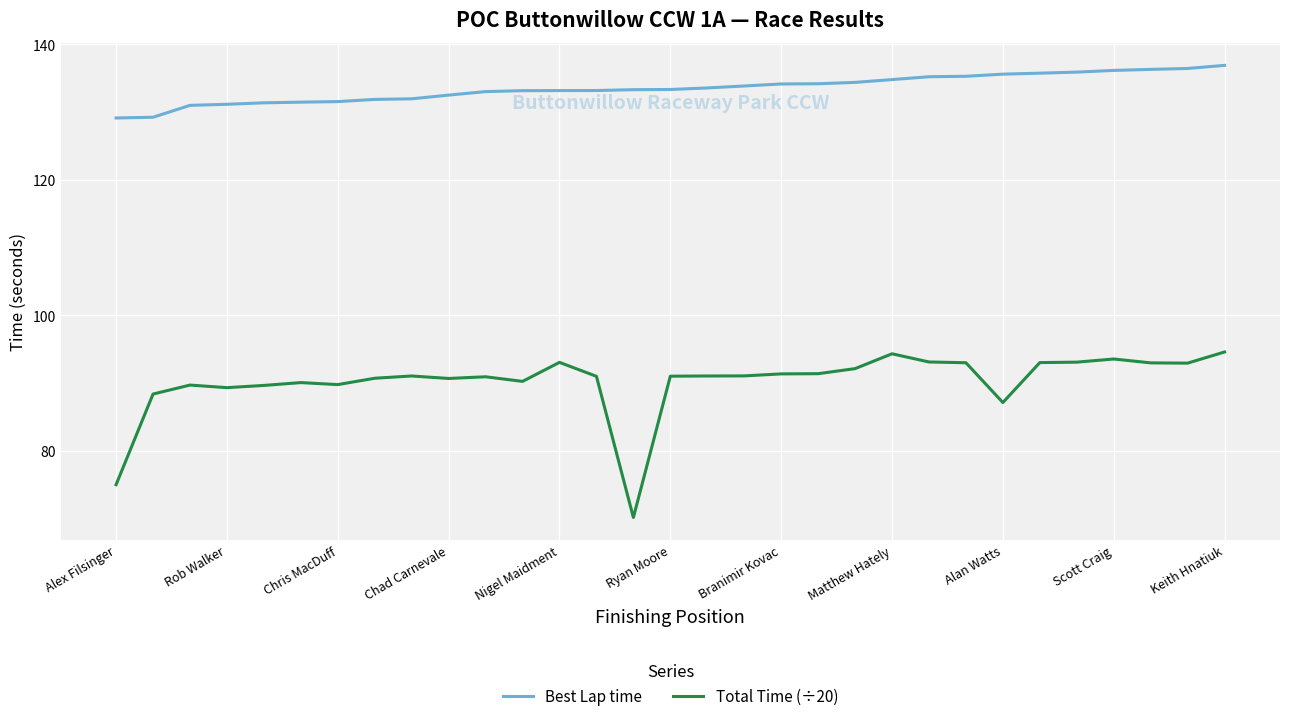

True or false: Total Time (÷20) and Best Lap time cross at least once.

False